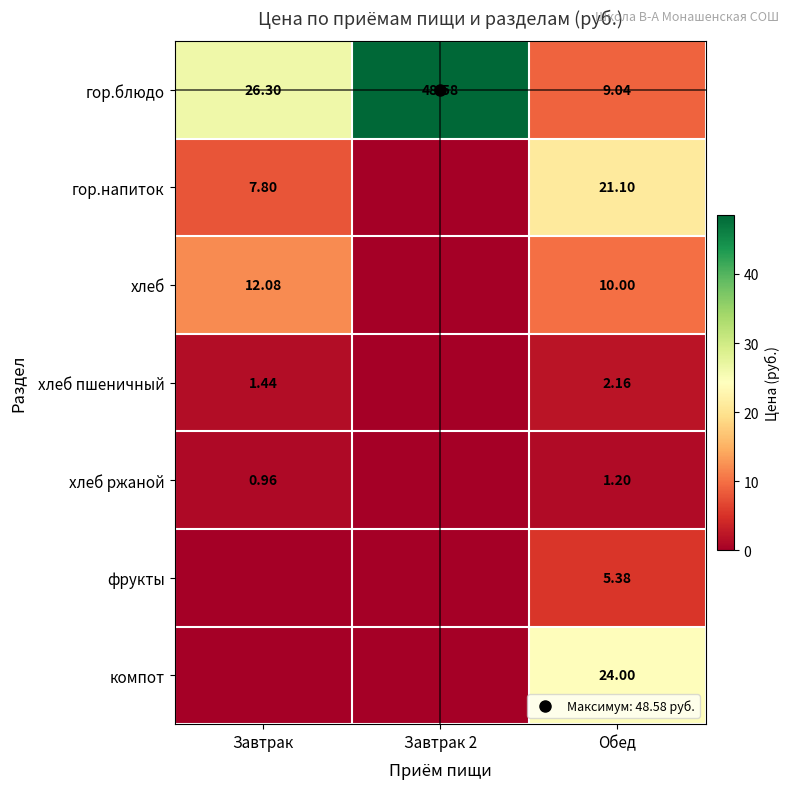

Rank the series by their maximum value, from highest to lowest.

гор.блюдо, компот, гор.напиток, хлеб, фрукты, хлеб пшеничный, хлеб ржаной